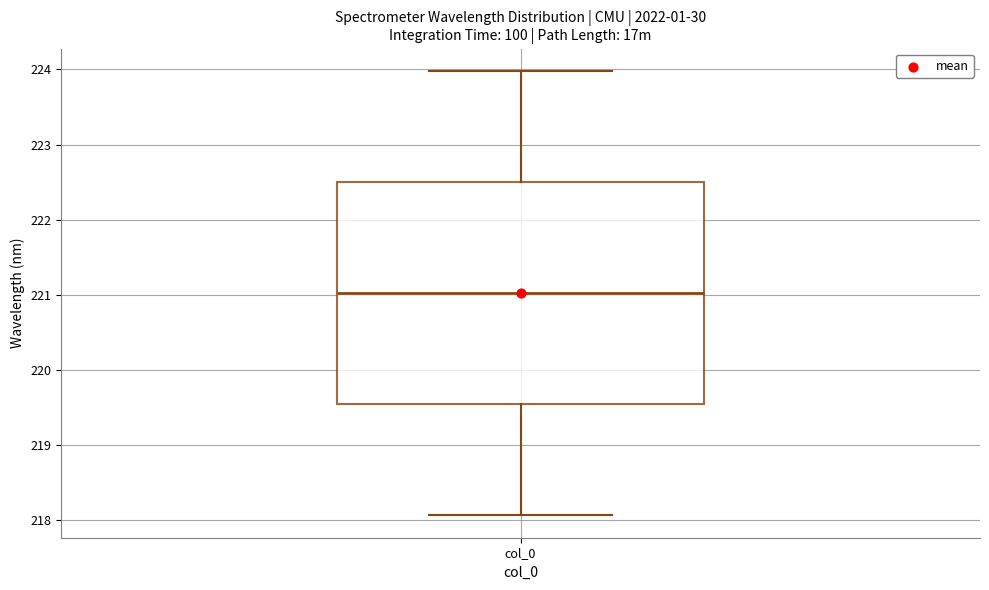

Where does the median line of the box for col_0 sit on the y-axis? The values are not printed on the chart, so give them approximately, as read against the axis.

221.0